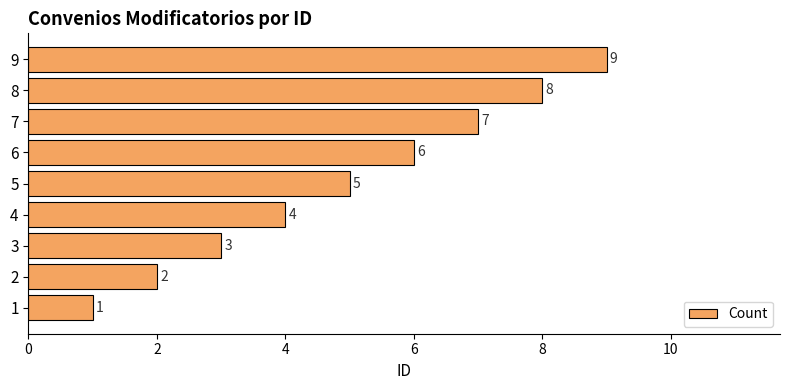

What is the difference between the maximum and minimum values?

8